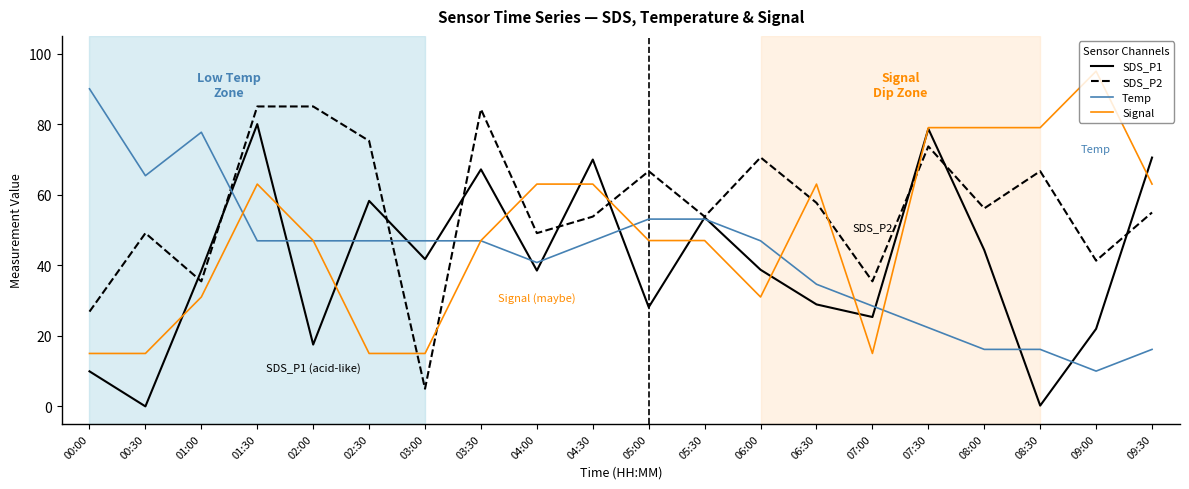

Which label corresponds to the largest value in the chart?

09:00